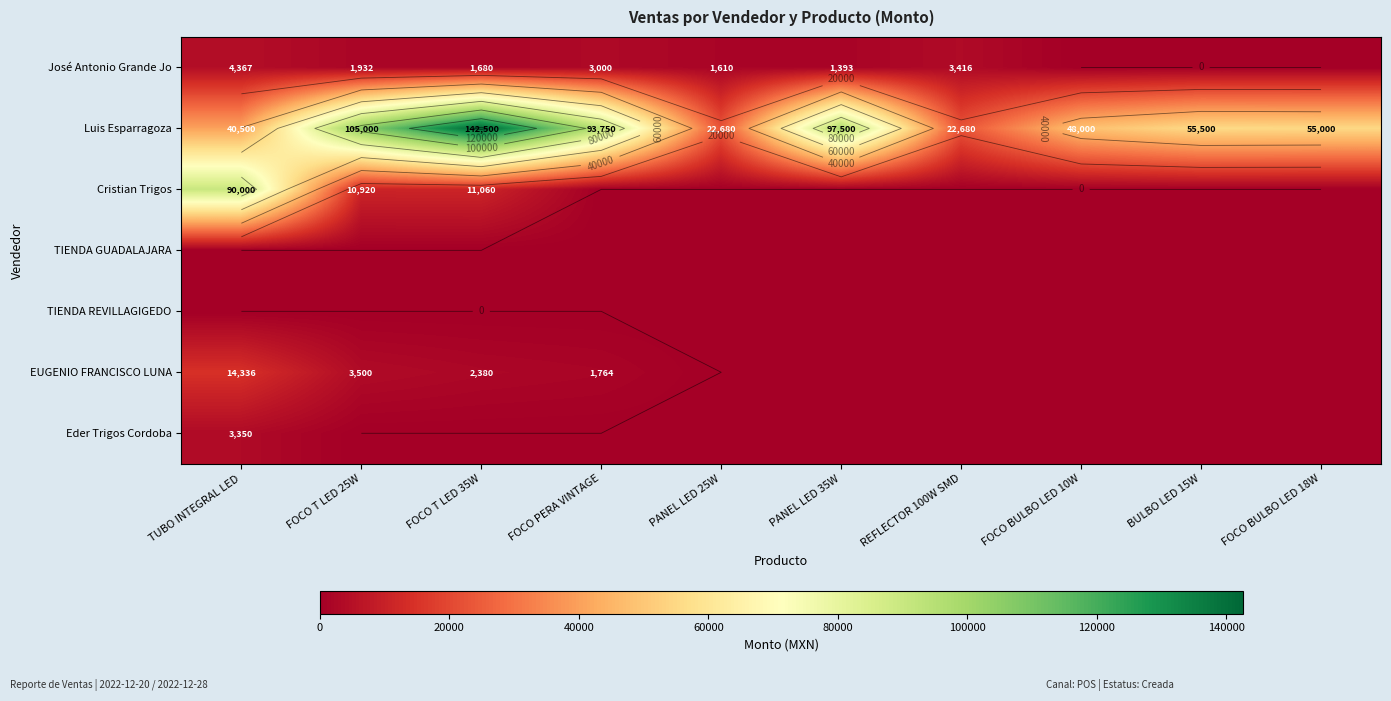

Where is Luis Esparragoza nearest to the value 82590?

FOCO PERA VINTAGE